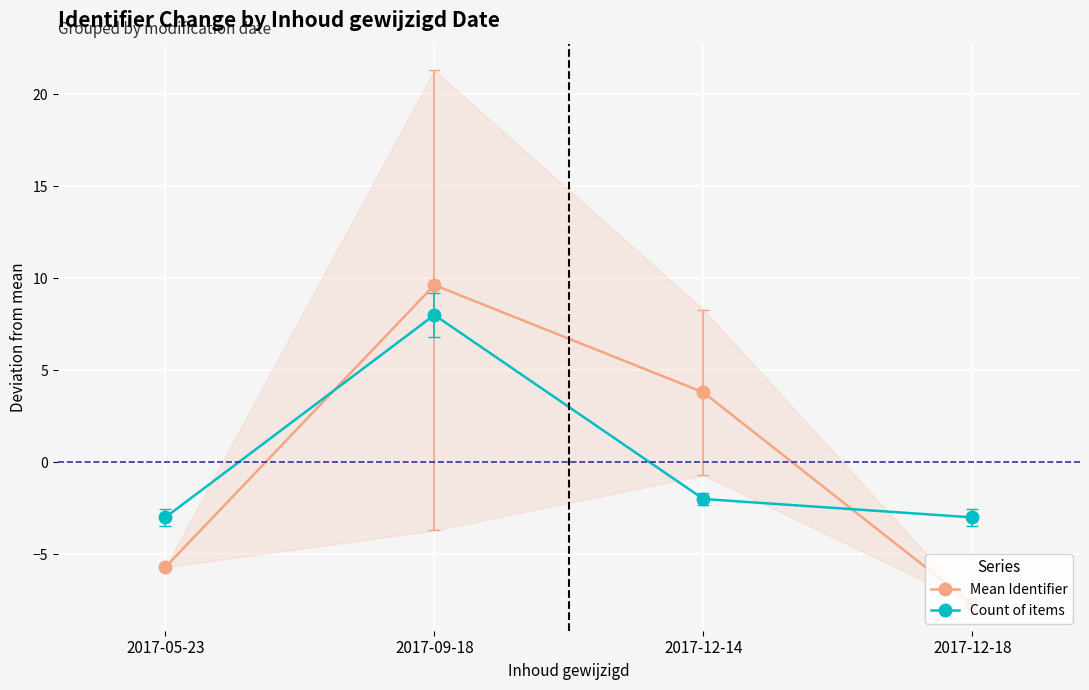

True or false: Count of items has more than 1 points higher than both neighbors.

False